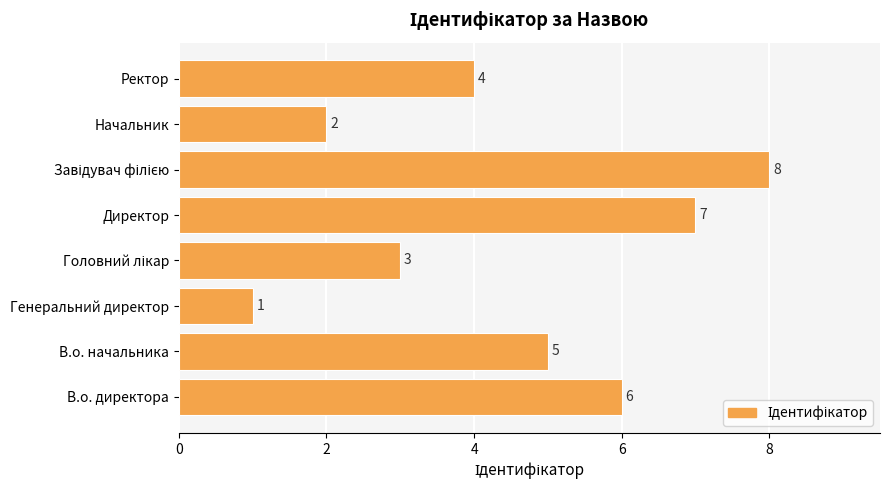

How many bars are there in total?

8